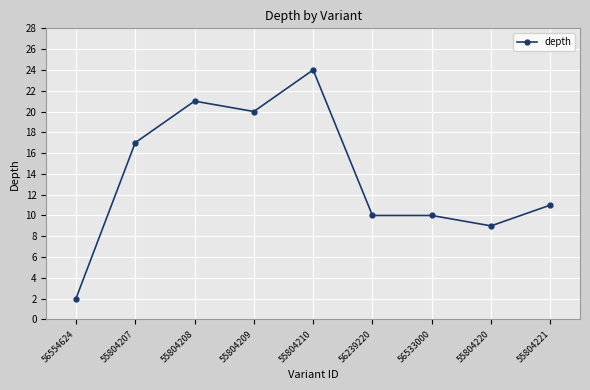

What position from the left is 55804208?

3